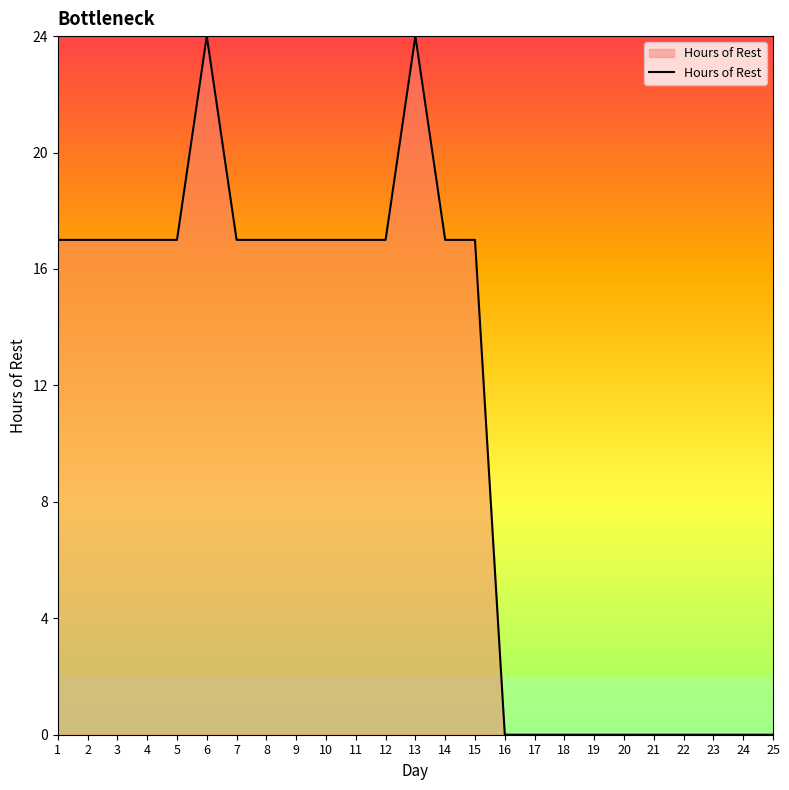

What is the maximum value shown in the chart?

24